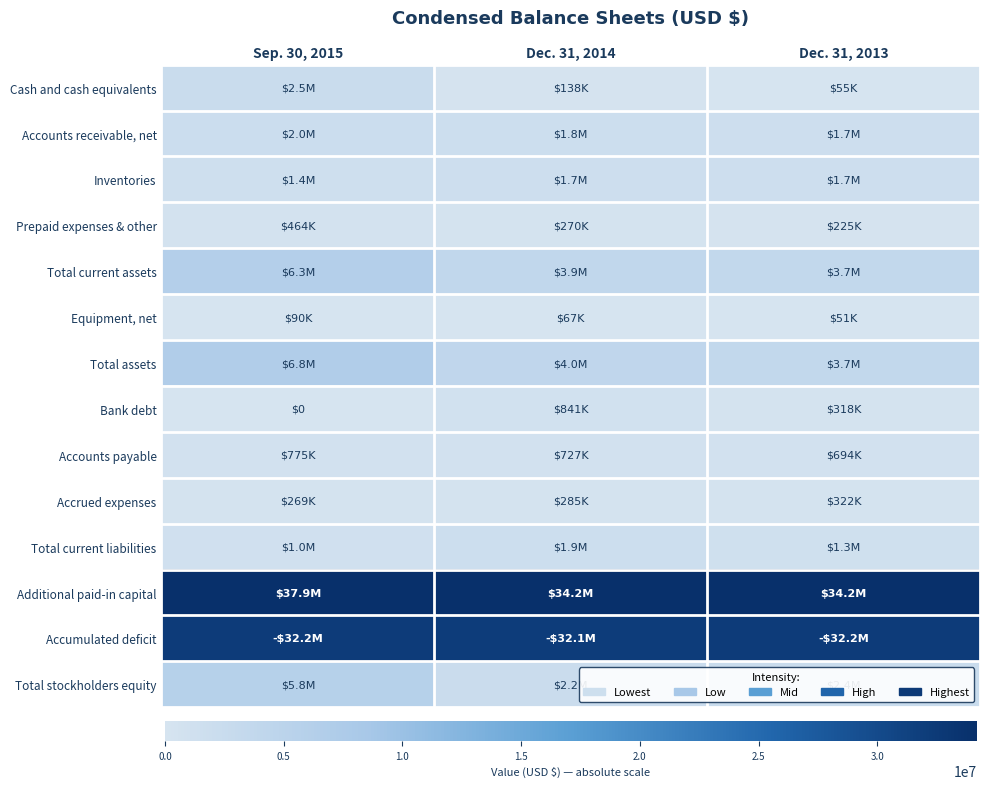

What is the total value across all series at Sep. 30, 2015?

97495153